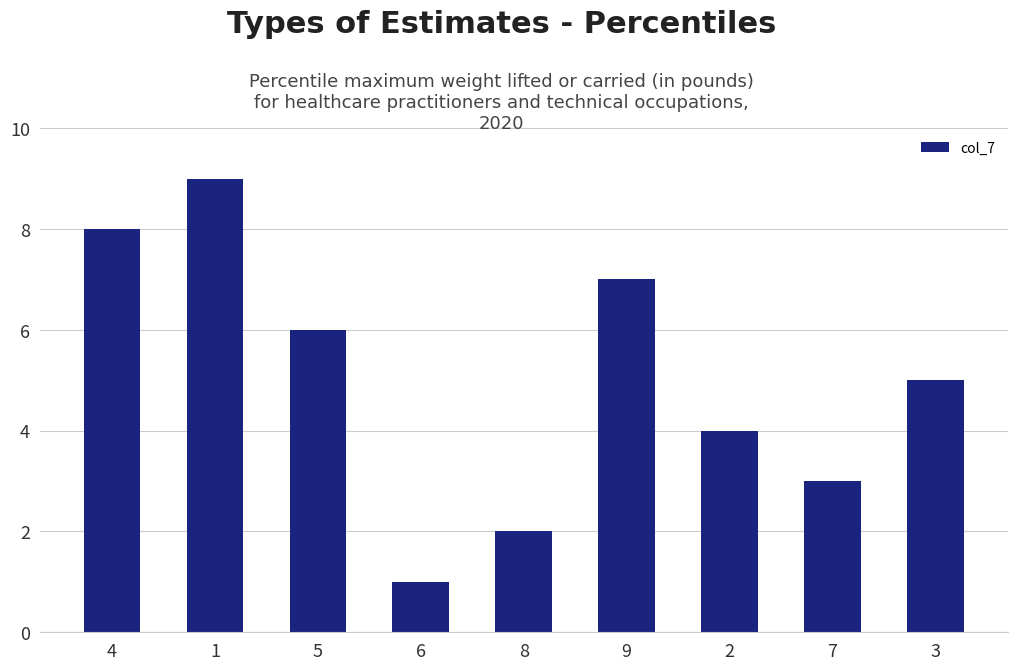

What is the change in value from 6 to 9?

+6